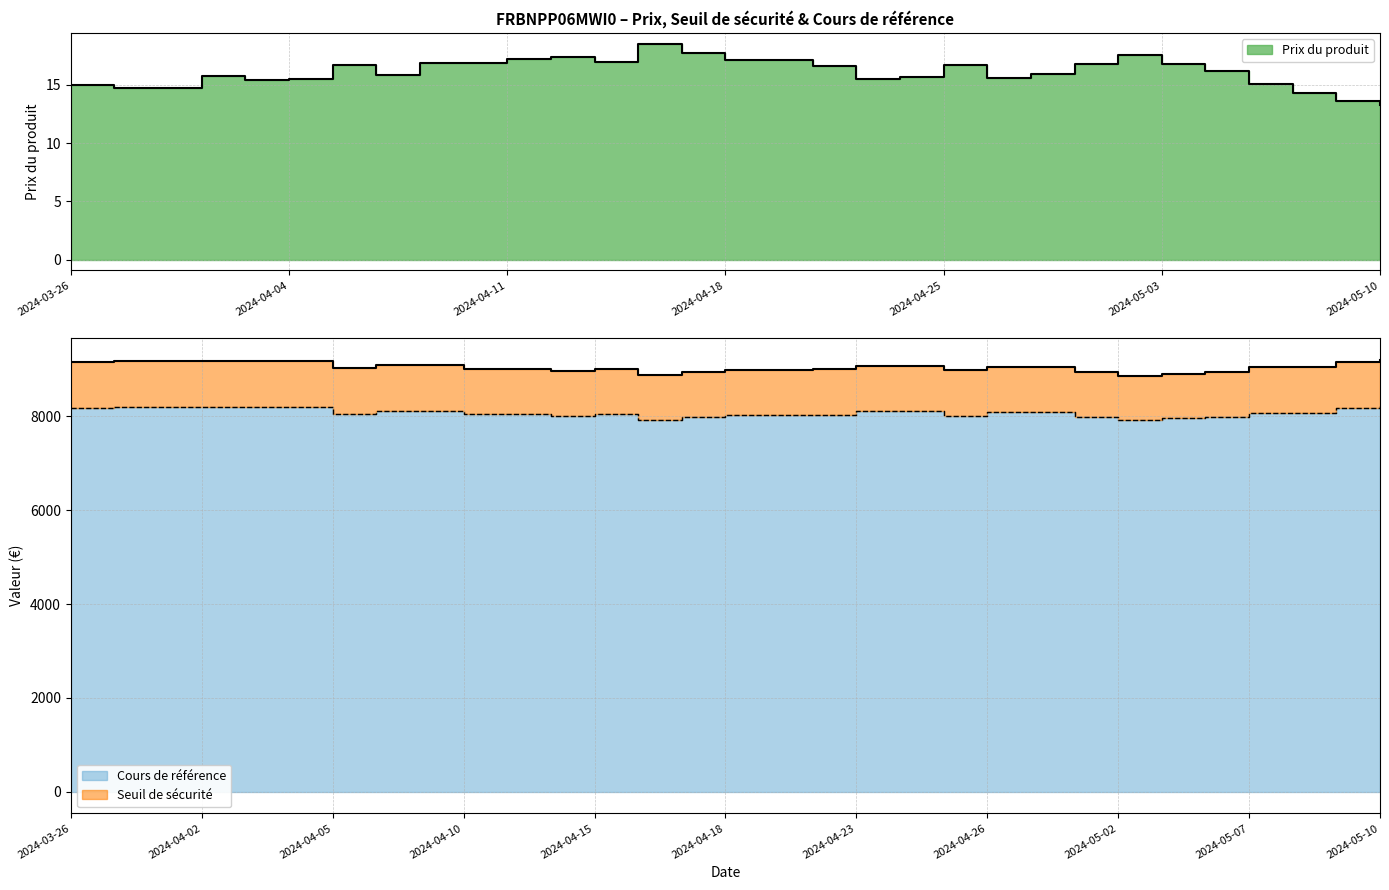

Reading left to right, list all the values displayed in this chart.

Prix du produit: 2024-03-26=15.0	2024-03-27=14.8	2024-03-28=14.8	2024-04-02=15.7	2024-04-03=15.4	2024-04-04=15.5	2024-04-05=16.7	2024-04-08=15.9	2024-04-09=16.8	2024-04-10=16.9	2024-04-11=17.2	2024-04-12=17.4	2024-04-15=16.9	2024-04-16=18.5	2024-04-17=17.7	2024-04-18=17.1	2024-04-19=17.1	2024-04-22=16.6	2024-04-23=15.5	2024-04-24=15.7	2024-04-25=16.7	2024-04-26=15.6	2024-04-29=15.9	2024-04-30=16.7	2024-05-02=17.6	2024-05-03=16.8	2024-05-06=16.2	2024-05-07=15.1	2024-05-08=14.3	2024-05-09=13.6	2024-05-10=13.3
Seuil de sécurité: 2024-03-26=9166.9	2024-03-27=9189.4	2024-03-28=9190.5	2024-04-02=9190.5	2024-04-03=9190.5	2024-04-04=9190.5	2024-04-05=9028.7	2024-04-08=9093.6	2024-04-09=9093.6	2024-04-10=9010.8	2024-04-11=9010.8	2024-04-12=8972.1	2024-04-15=9010.5	2024-04-16=8884.5	2024-04-17=8939.3	2024-04-18=8986.1	2024-04-19=8986.1	2024-04-22=9005.2	2024-04-23=9078.5	2024-04-24=9078.5	2024-04-25=8978.6	2024-04-26=9058.8	2024-04-29=9058.8	2024-04-30=8943.1	2024-05-02=8864.4	2024-05-03=8912.5	2024-05-06=8956.2	2024-05-07=9044.8	2024-05-08=9044.8	2024-05-09=9170.2	2024-05-10=9205.4
Cours de référence: 2024-03-26=8184.8	2024-03-27=8204.8	2024-03-28=8205.8	2024-04-02=8205.8	2024-04-03=8205.8	2024-04-04=8205.8	2024-04-05=8061.3	2024-04-08=8119.3	2024-04-09=8119.3	2024-04-10=8045.4	2024-04-11=8045.4	2024-04-12=8010.8	2024-04-15=8045.1	2024-04-16=7932.6	2024-04-17=7981.5	2024-04-18=8023.3	2024-04-19=8023.3	2024-04-22=8040.4	2024-04-23=8105.8	2024-04-24=8105.8	2024-04-25=8016.6	2024-04-26=8088.2	2024-04-29=8088.2	2024-04-30=7984.9	2024-05-02=7914.6	2024-05-03=7957.6	2024-05-06=7996.6	2024-05-07=8075.7	2024-05-08=8075.7	2024-05-09=8187.6	2024-05-10=8219.1